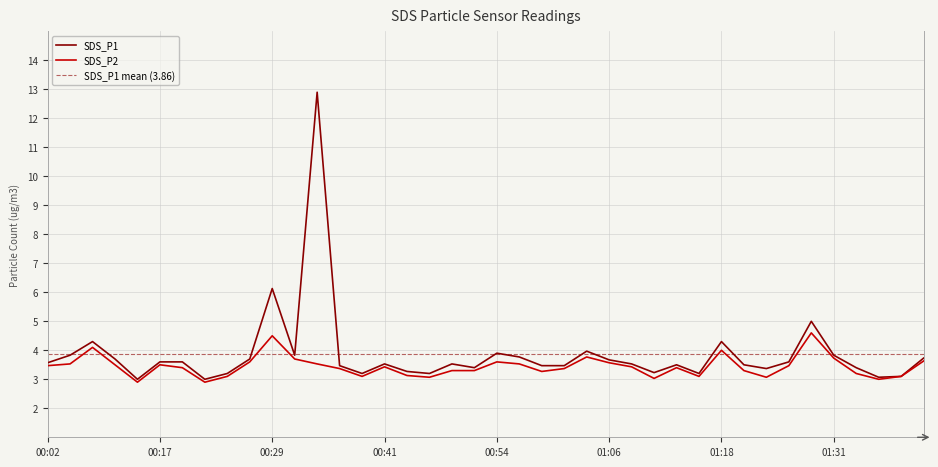

Is this an area chart (filled region under the line)?

No